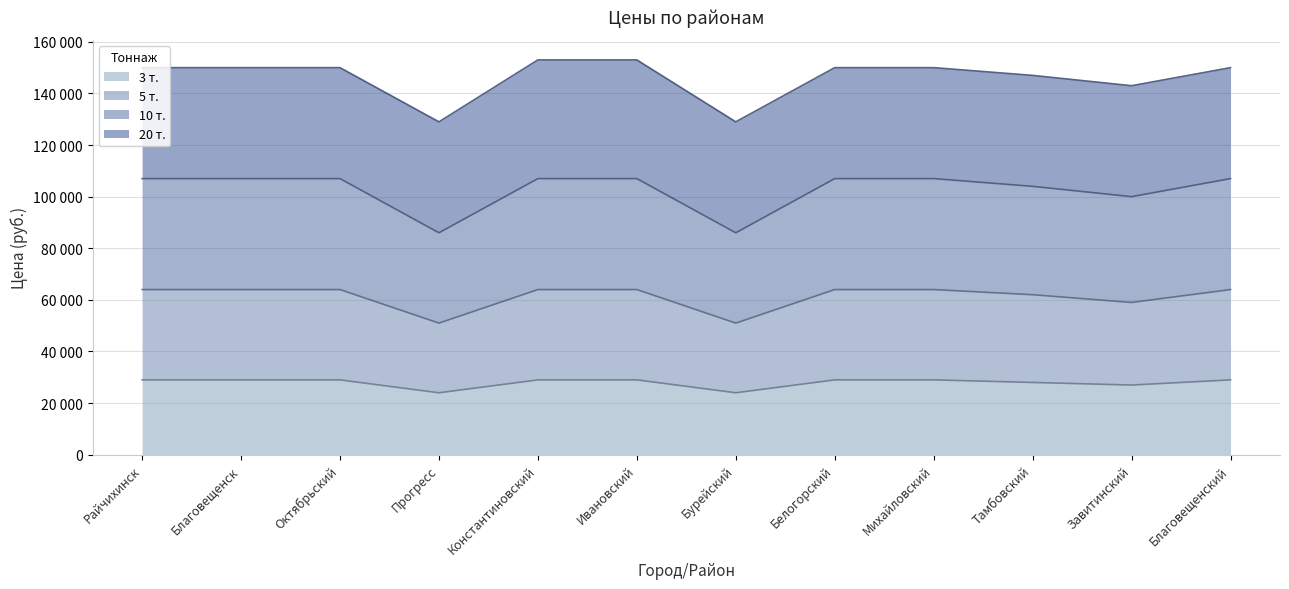

What is the sum of all 3 т. values?

335000